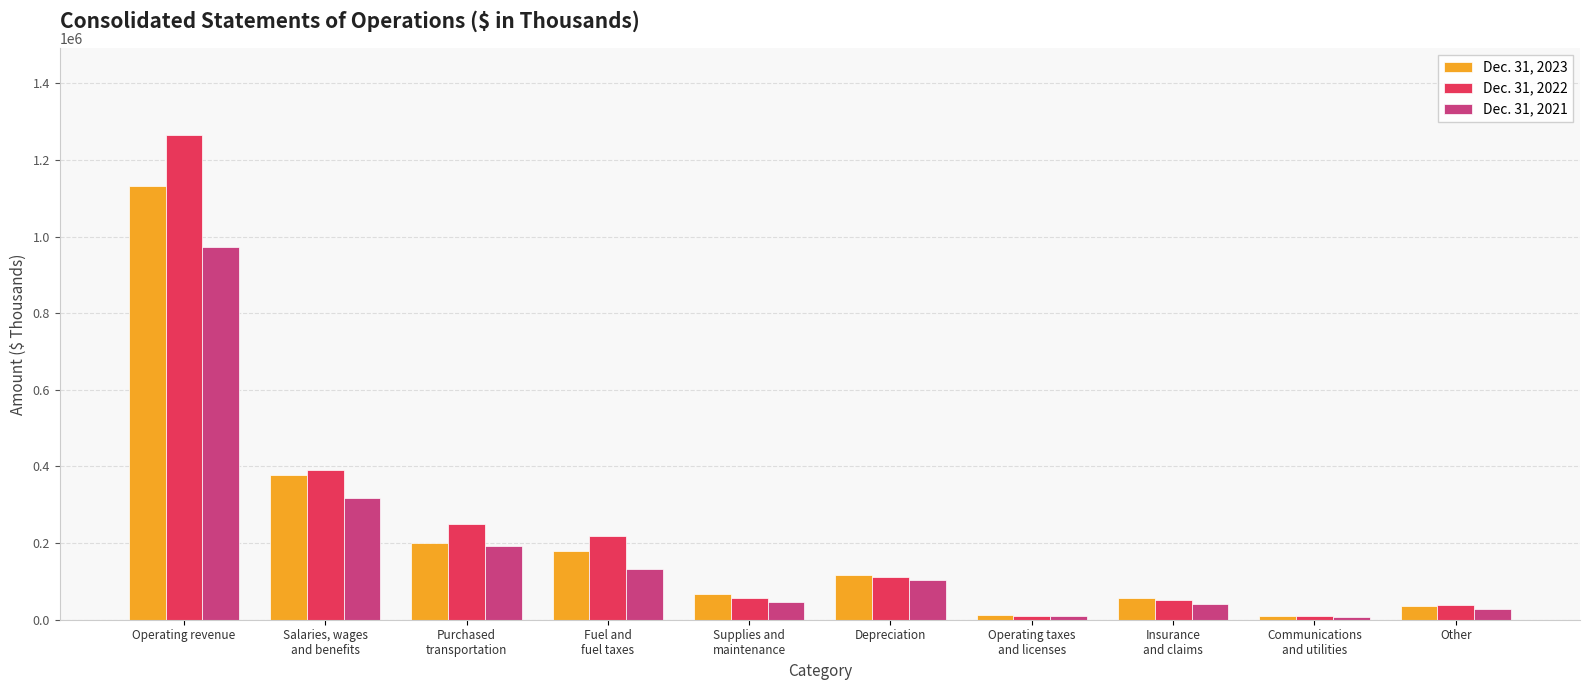

Which series has the largest total across all categories?

Dec. 31, 2022